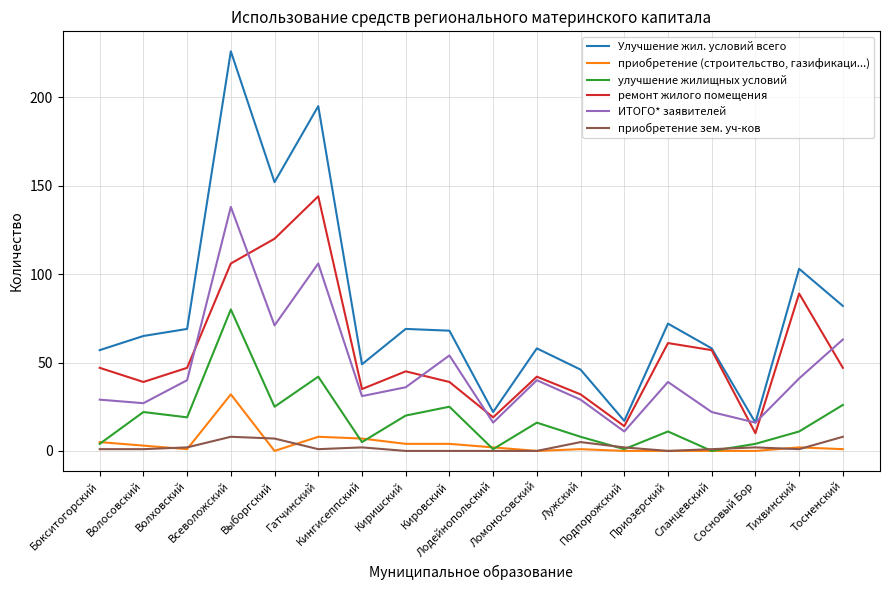

Between Выборгский and Сланцевский, which series saw the biggest shift?

Улучшение жил. условий всего